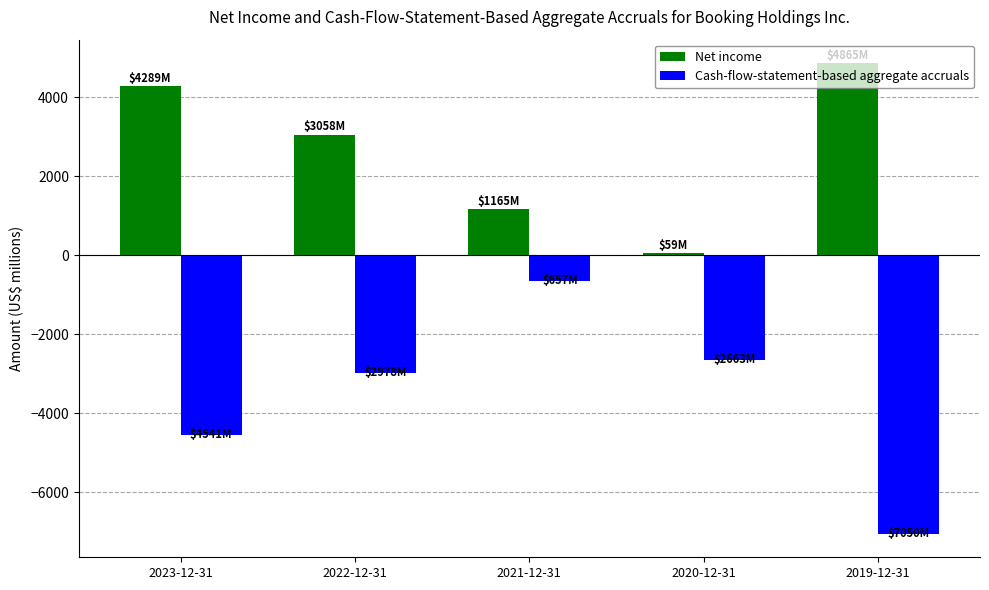

Which series changed the most between 2021-12-31 and 2020-12-31?

Cash-flow-statement-based aggregate accruals